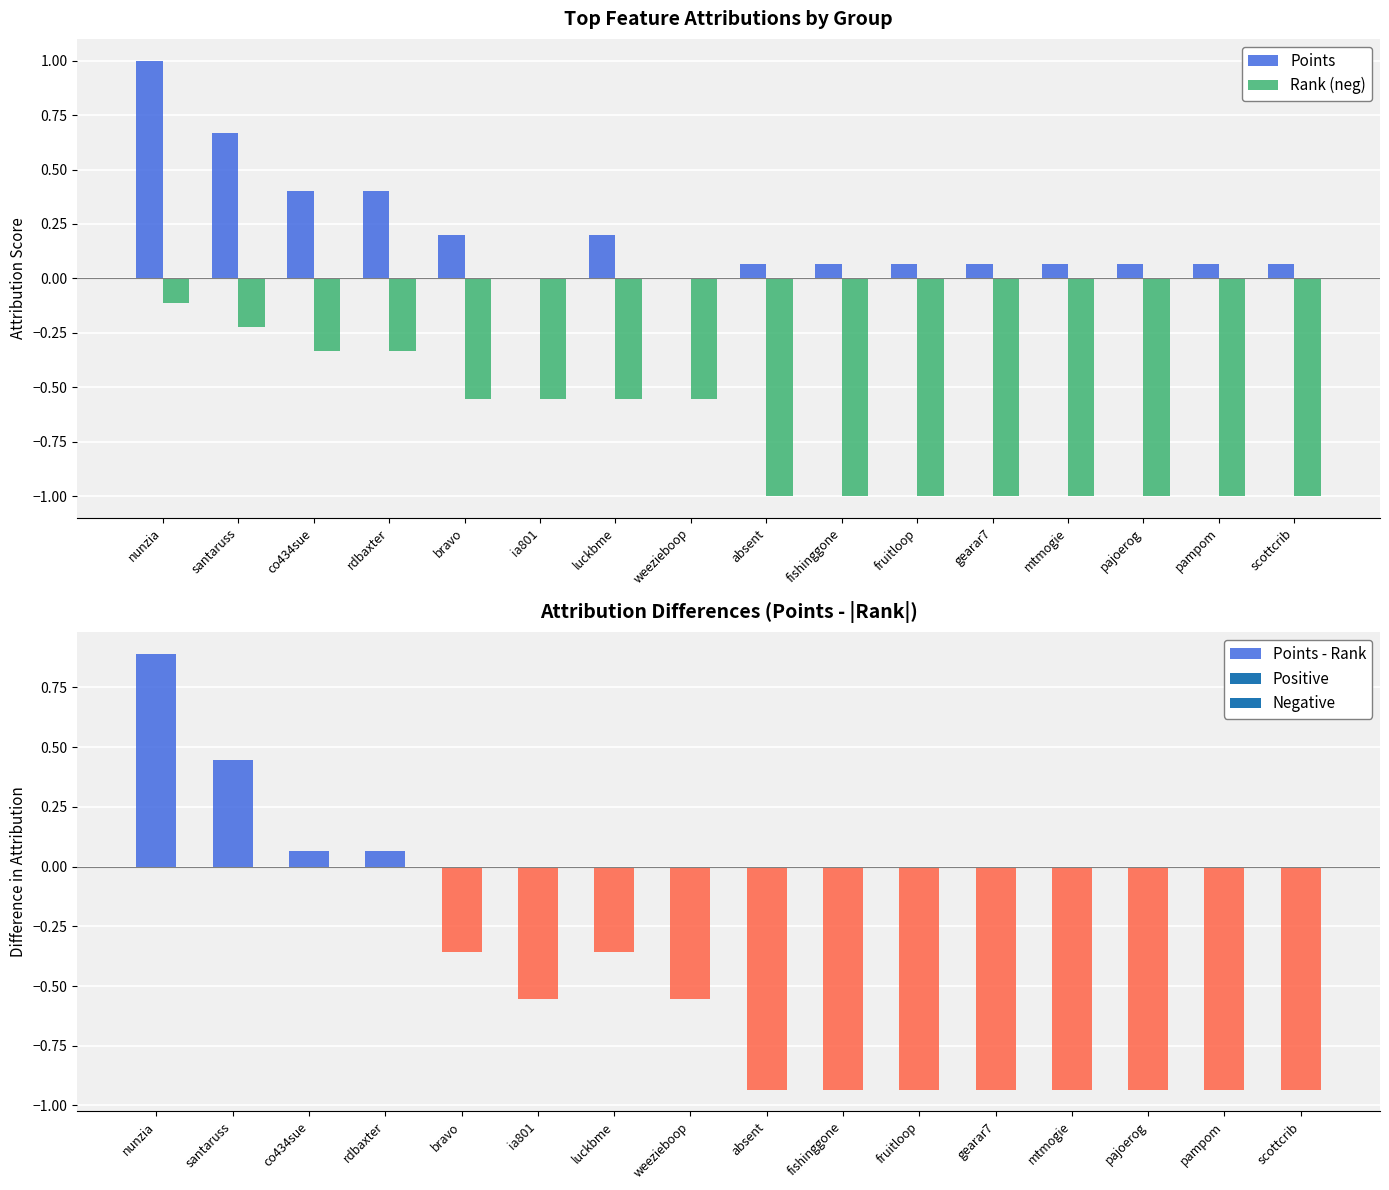

The value of Points at weezieboop is -0.6. True or false?

False